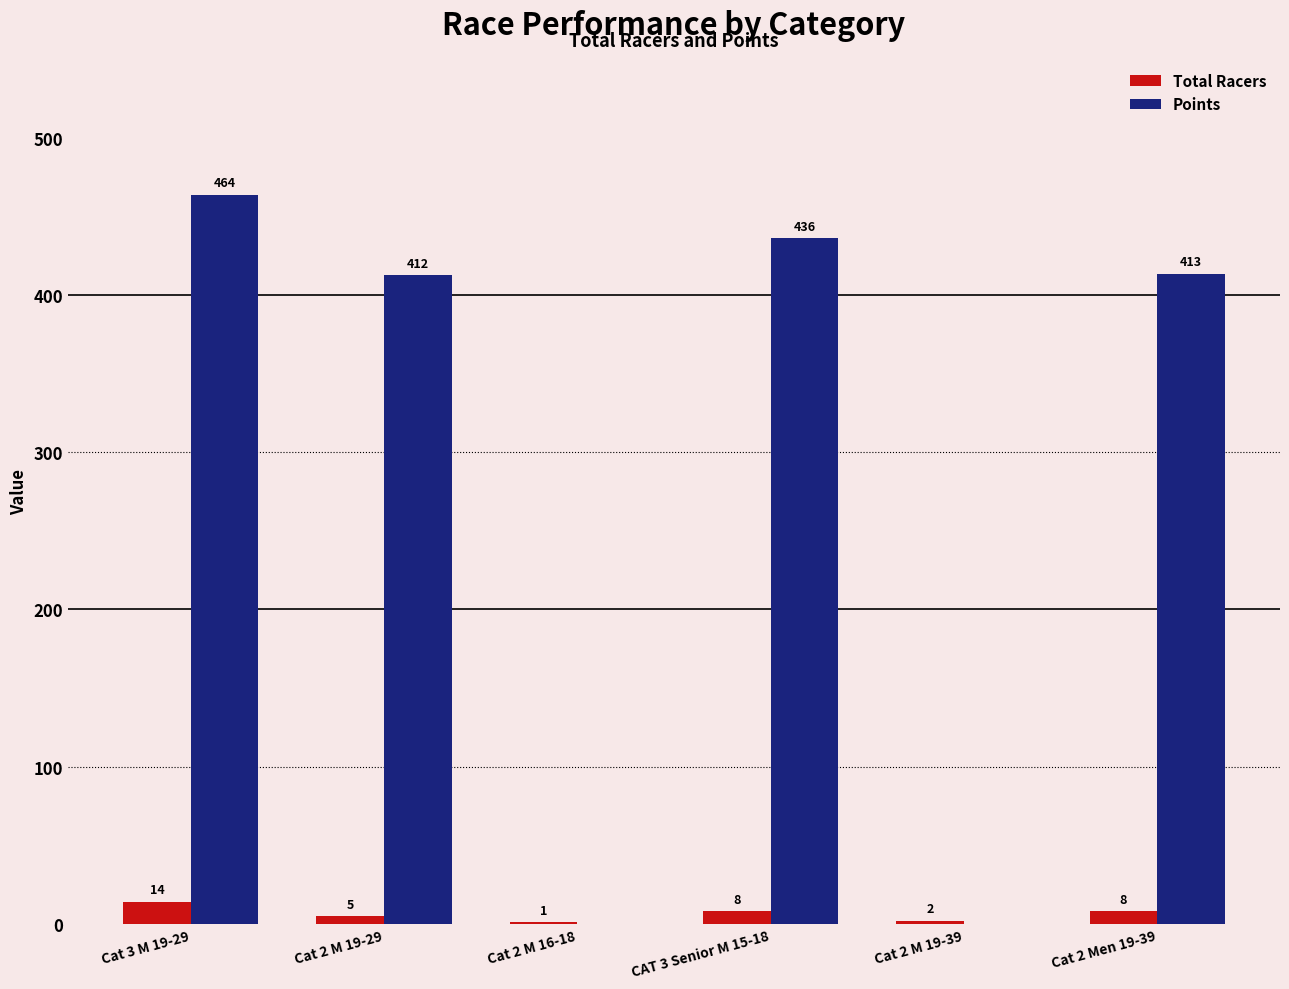

What is the sum of the Points values at Cat 3 M 19-29 and Cat 2 M 19-29?

875.9